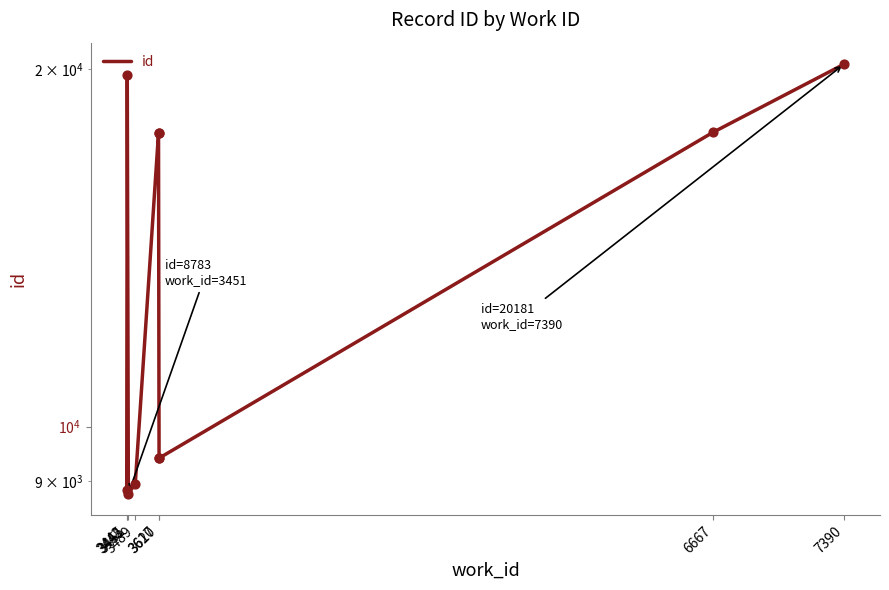

What is the change in value from 3442 to 3445?

+10927